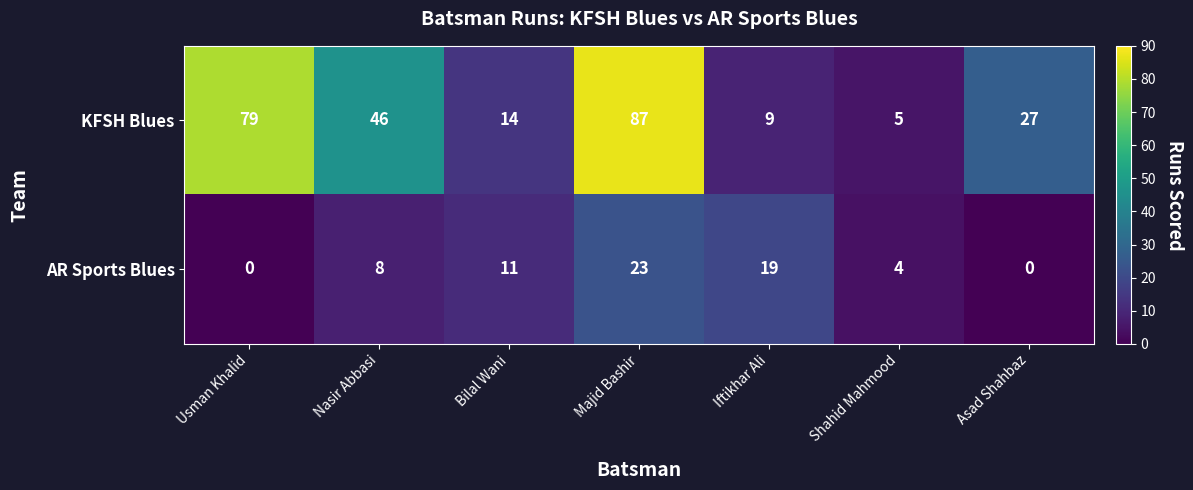

At which category is the sum across all series the highest?

Majid Bashir